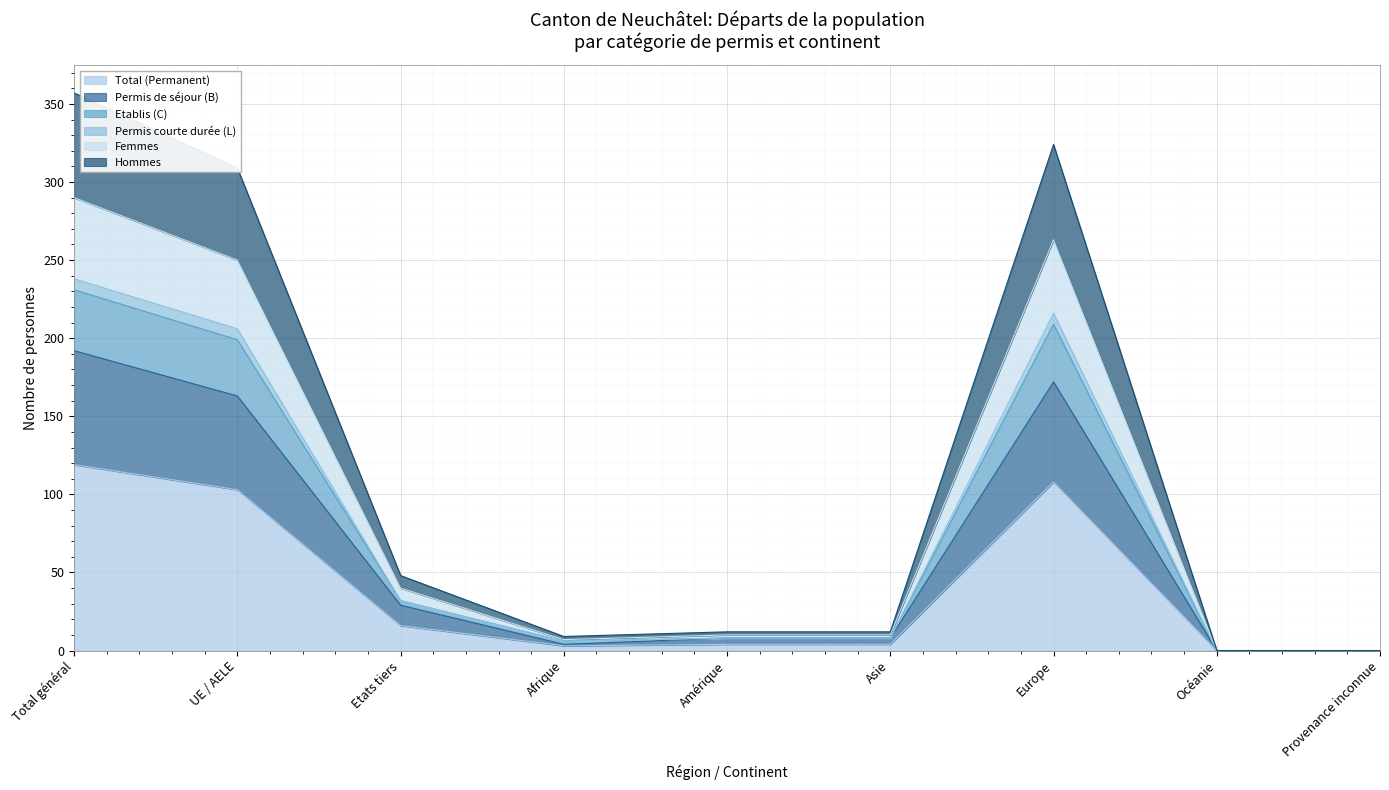

At which label does Total (Permanent) reach its peak?

Total général